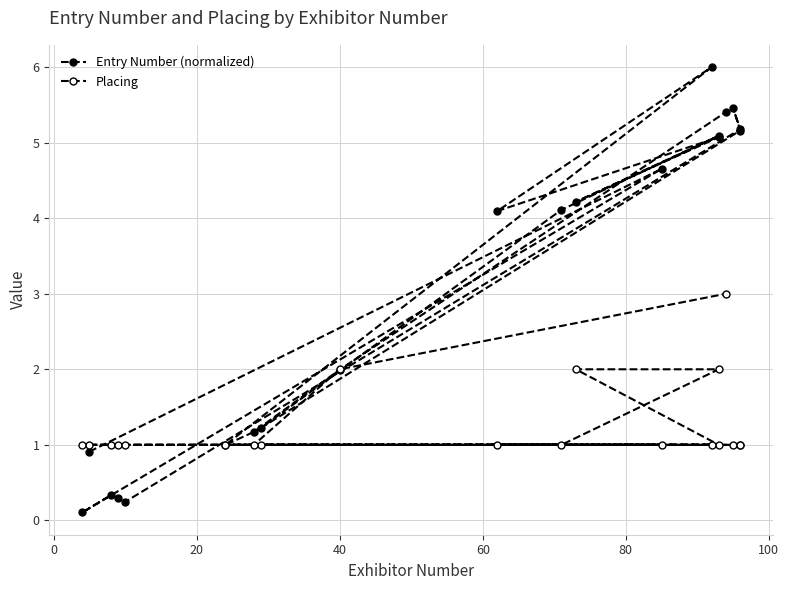

The Placing series shows 0.3 at 10. True or false?

False